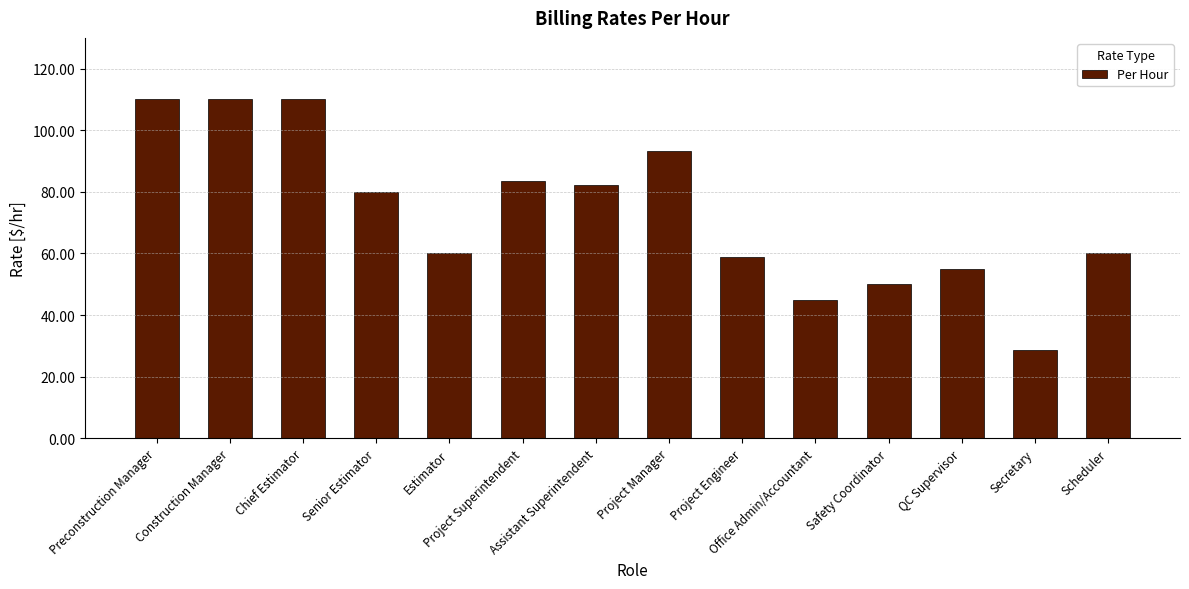

Is it true that the value at Scheduler is 60.0?

True